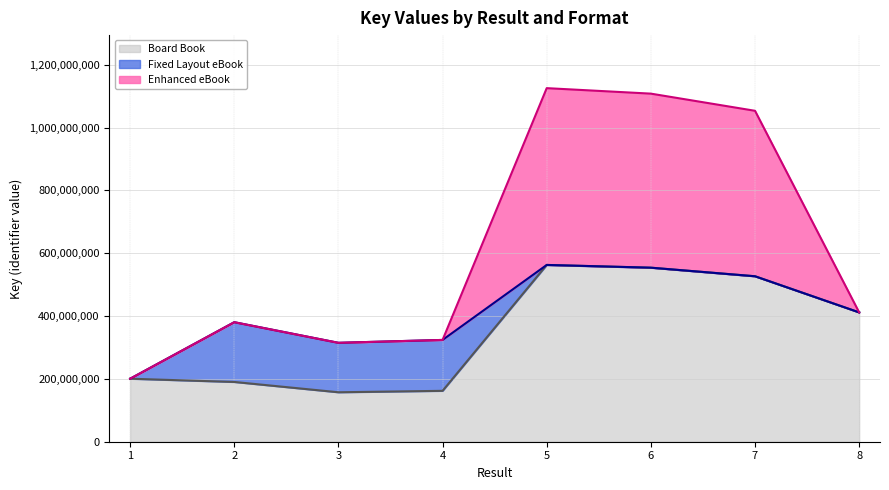

The value of Board Book at 6 is 792473305. True or false?

False